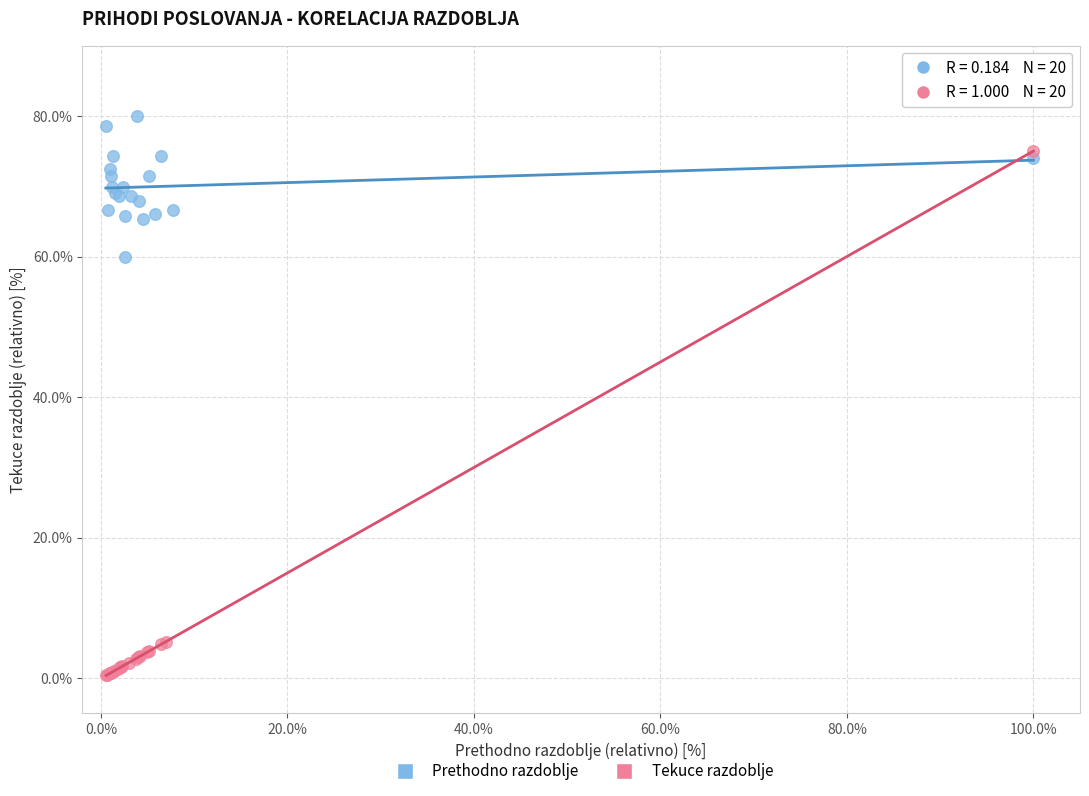

Which series contains the lowest Y value?

Tekuce razdoblje